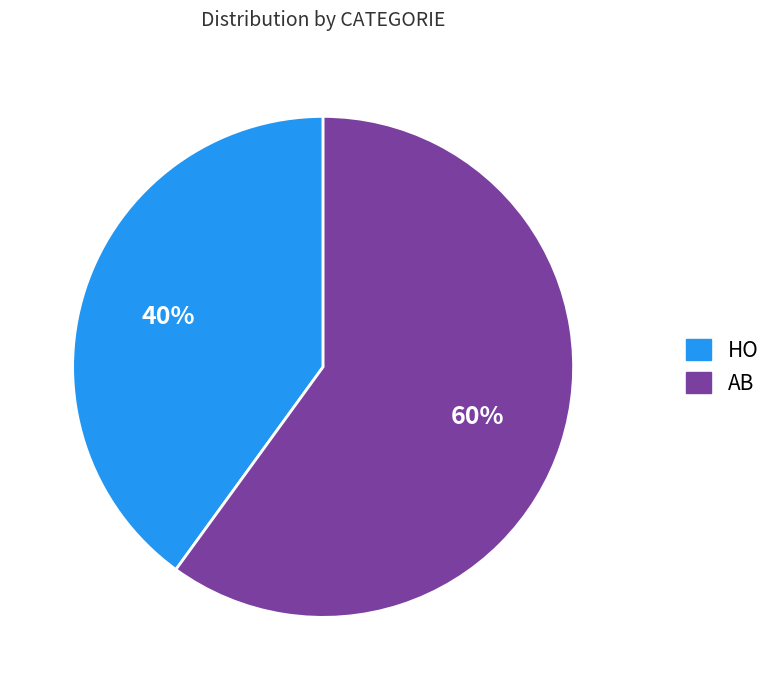

The HO slice represents 32% of the pie. True or false?

False